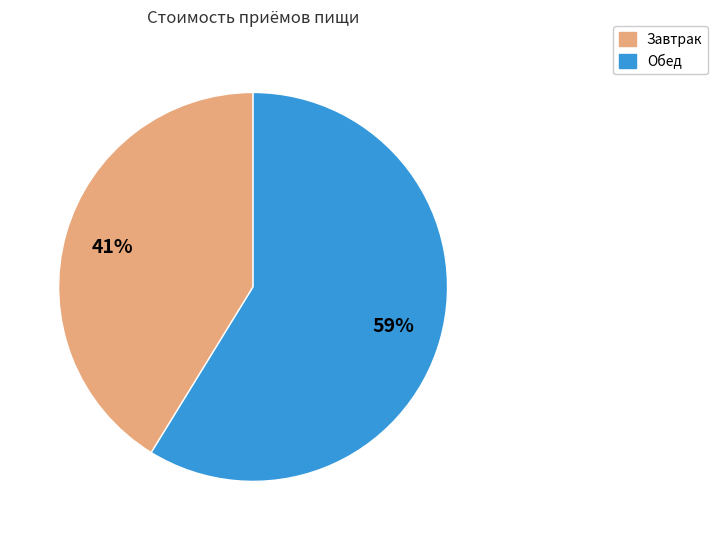

To the nearest percent, what is the average slice percentage?

50%